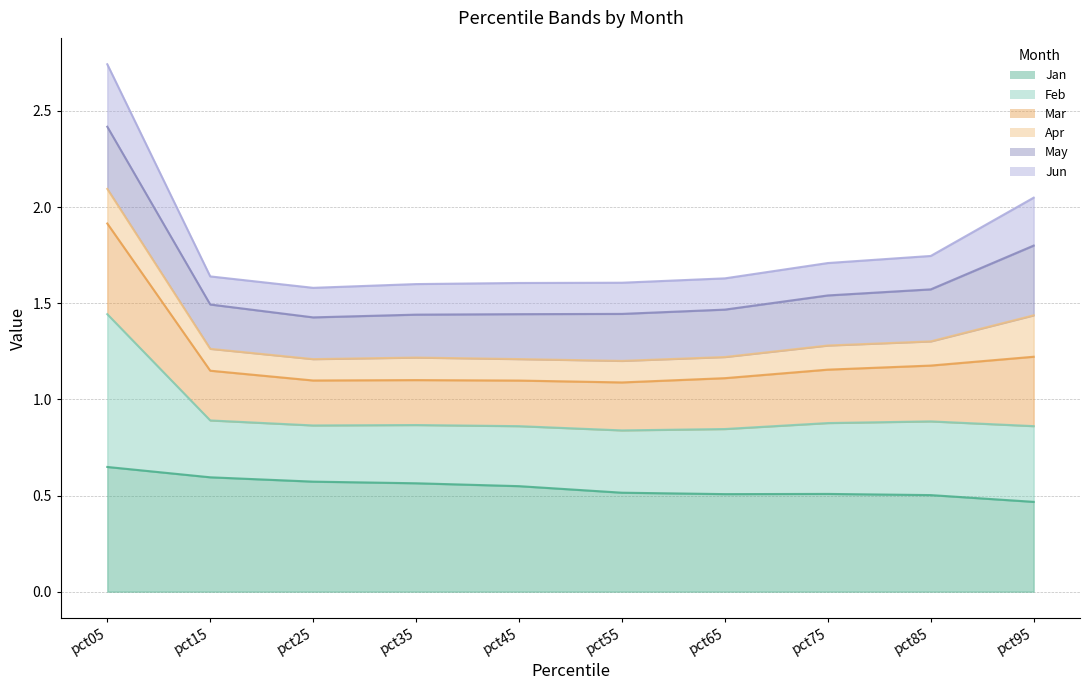

Is it true that Feb equals 1.1 at pct05?

False